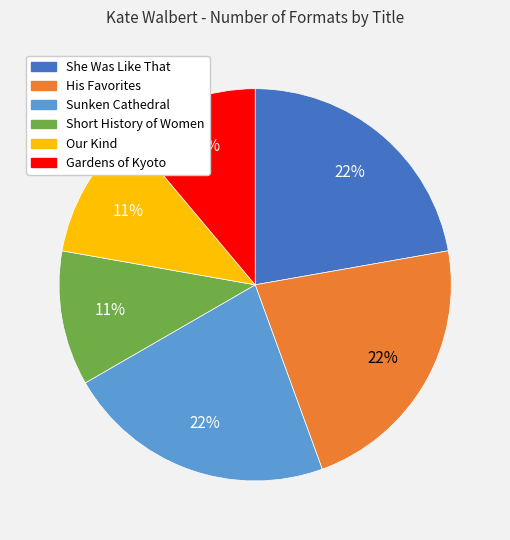

Is there a majority slice in this chart?

No